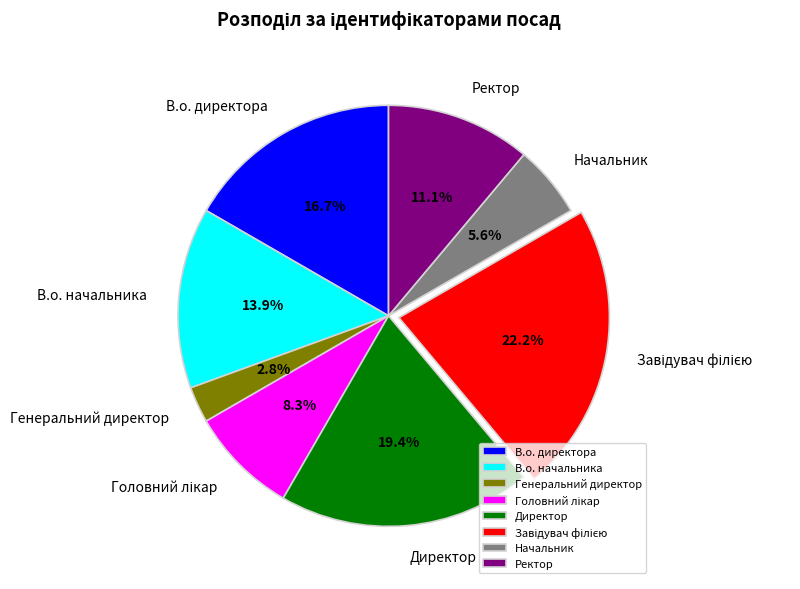

Between Начальник and В.о. директора, which is larger?

В.о. директора